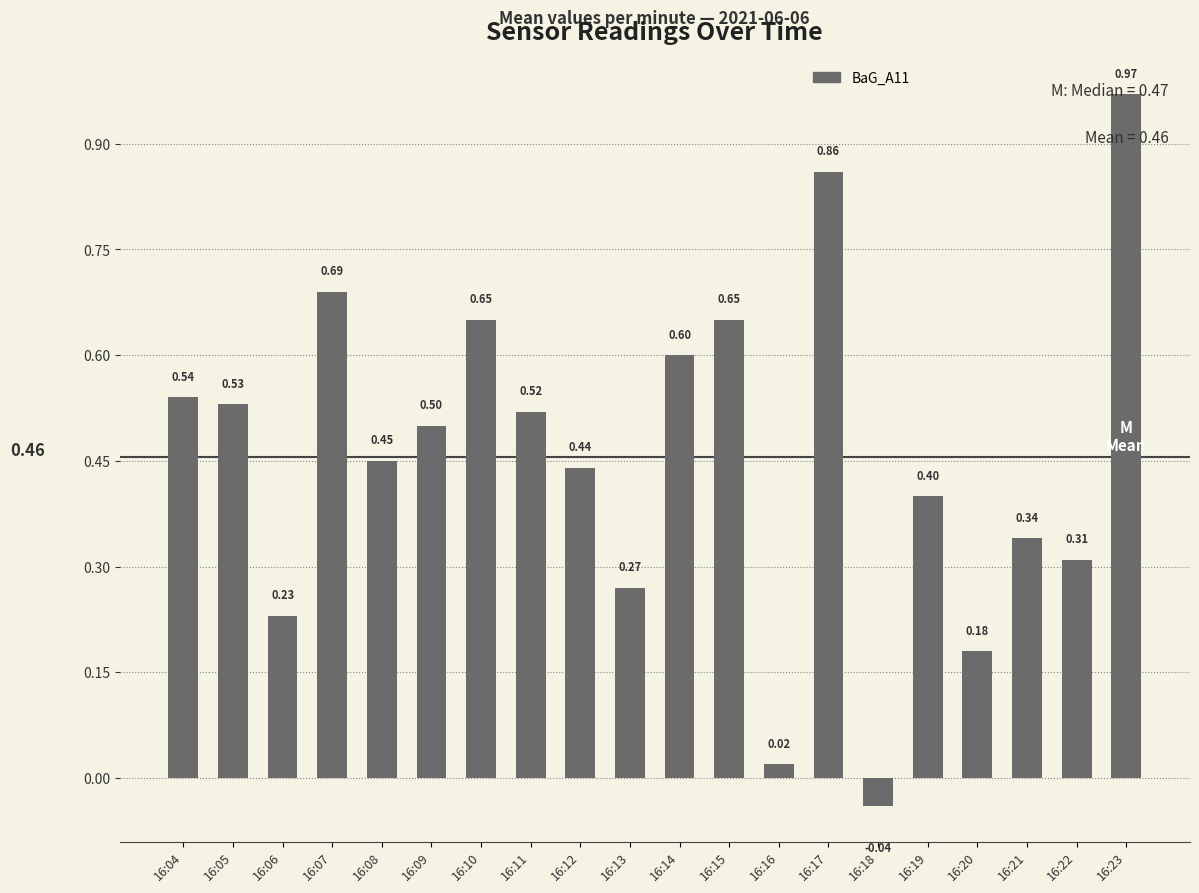

Which has a higher value, 16:06 or 16:08?

16:08